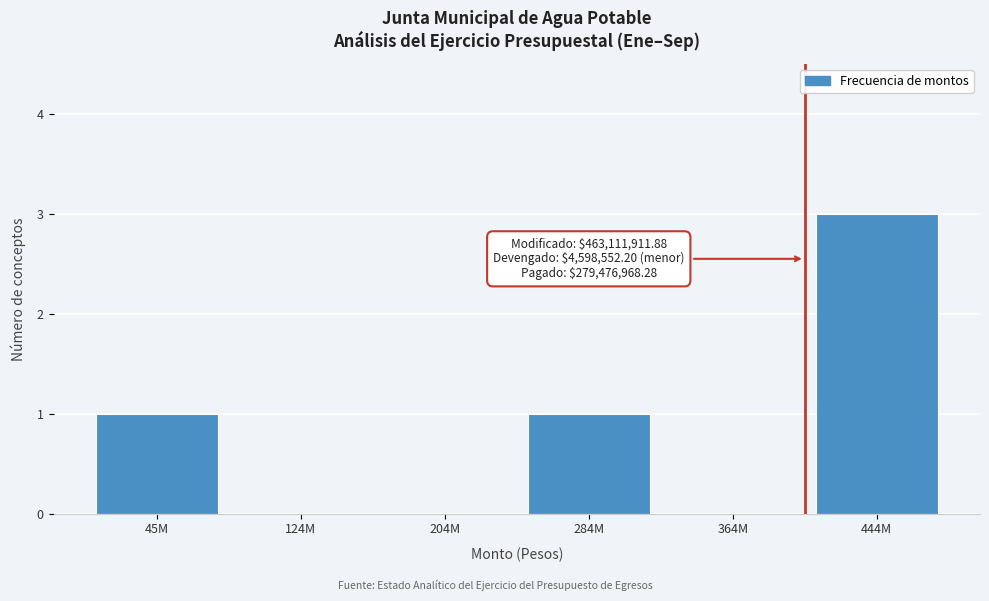

Reading right to left, what are all the values shown in this chart?

444M=3	364M=0	284M=1	204M=0	124M=0	45M=1